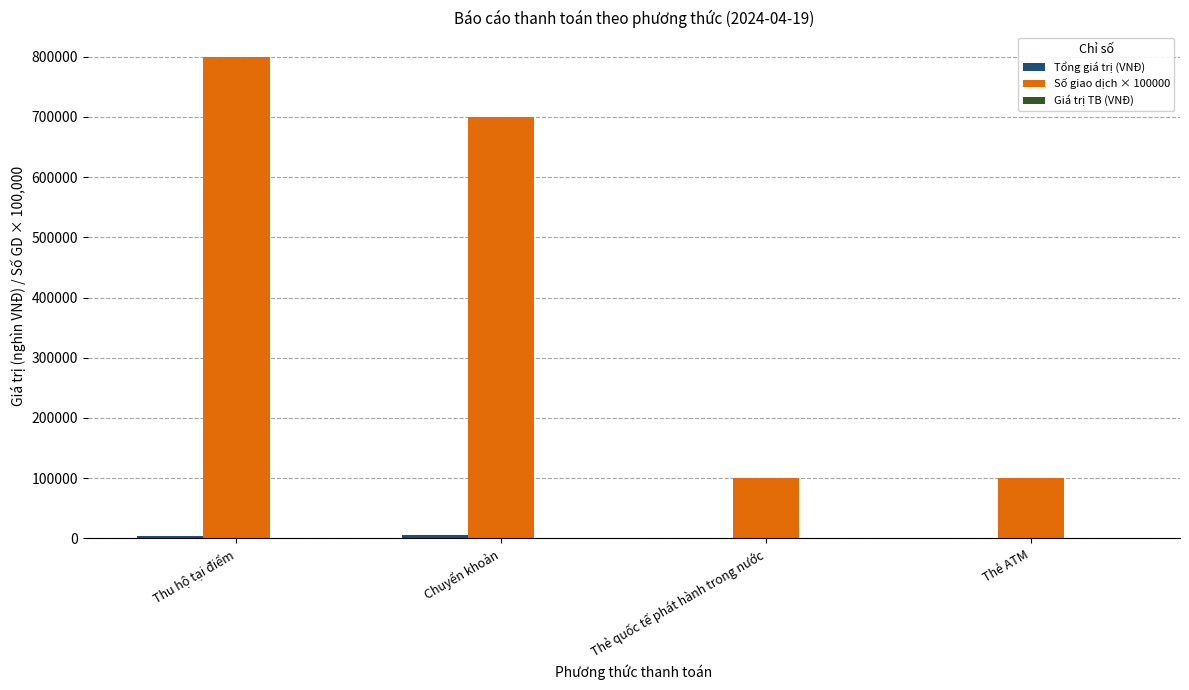

Which series has the largest range (max minus min)?

Số giao dịch × 100000